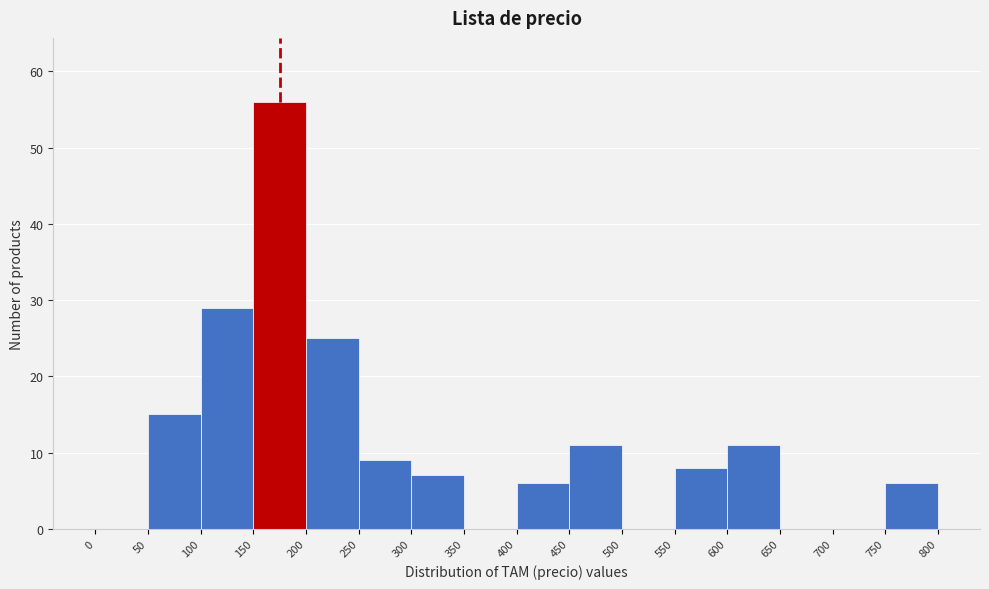

Over which range of the x-axis is the bar tallest?

150 to 200